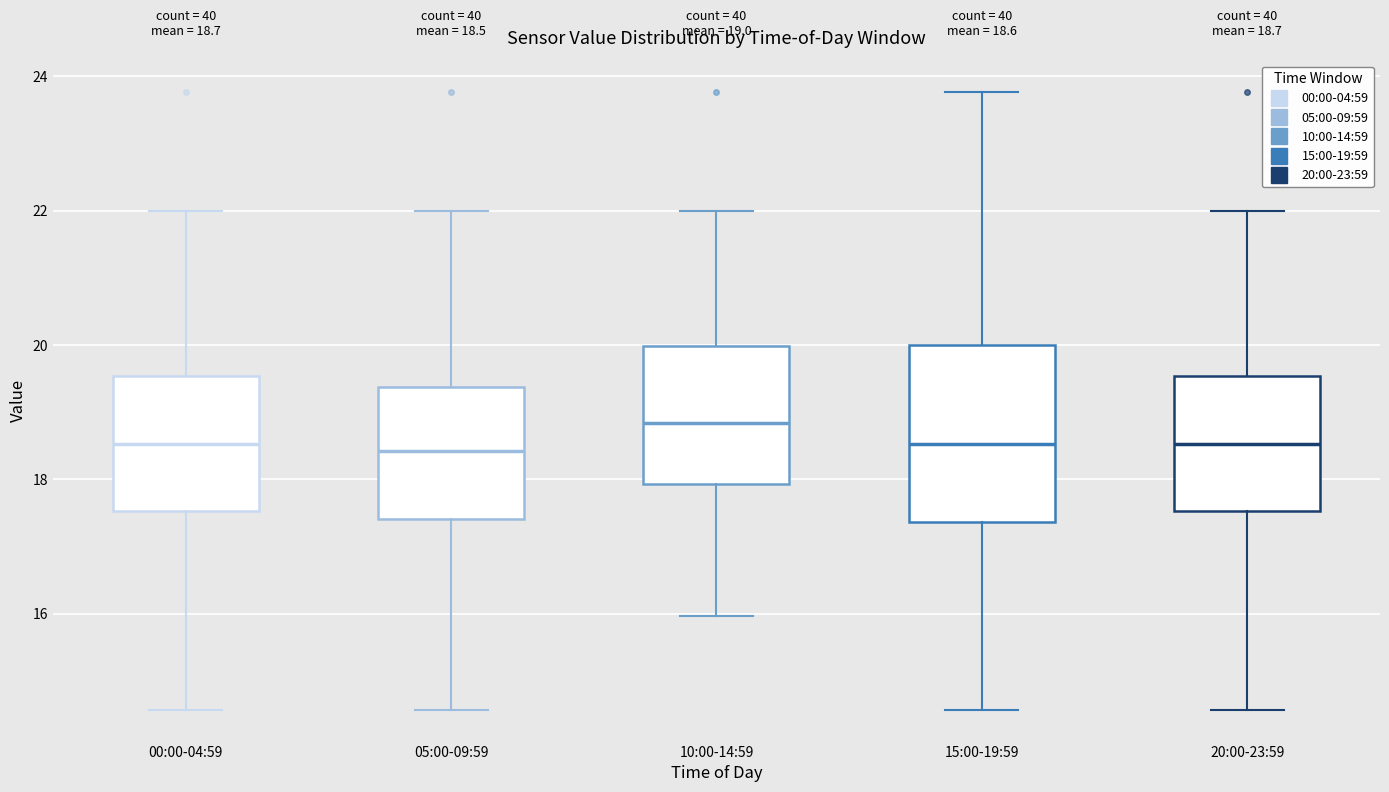

Comparing the boxes themselves (not the whiskers), which one is the tallest?

15:00-19:59